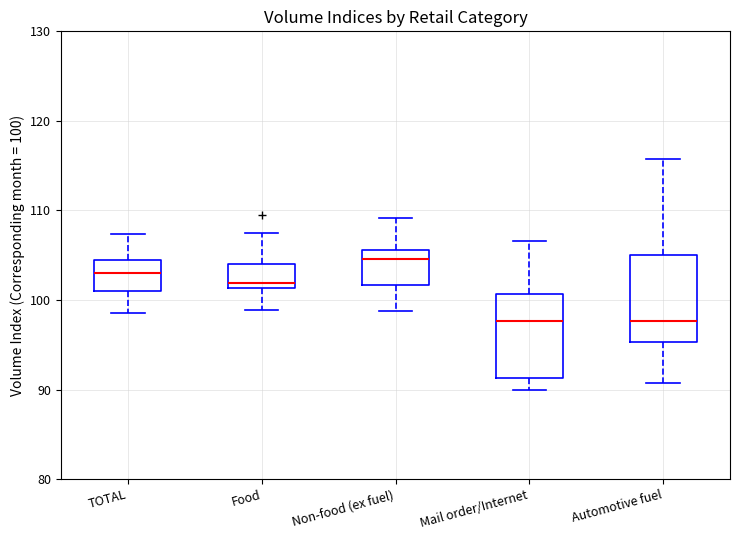

Where is the lower edge of the box for Non-food (ex fuel) on the y-axis? The values are not printed on the chart, so give them approximately, as read against the axis.

102